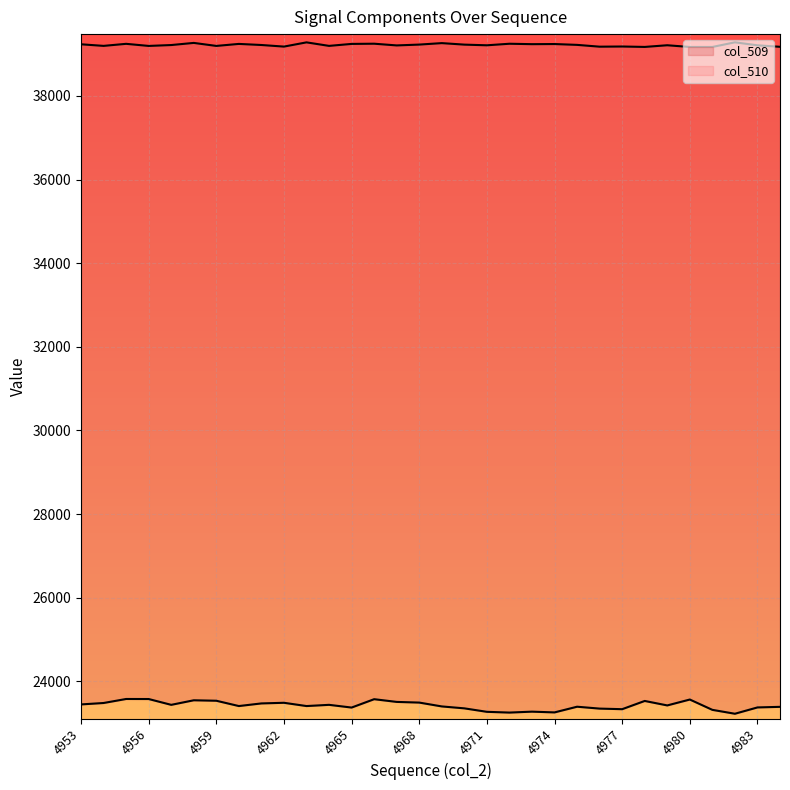

How many categories are shown in the chart?

32